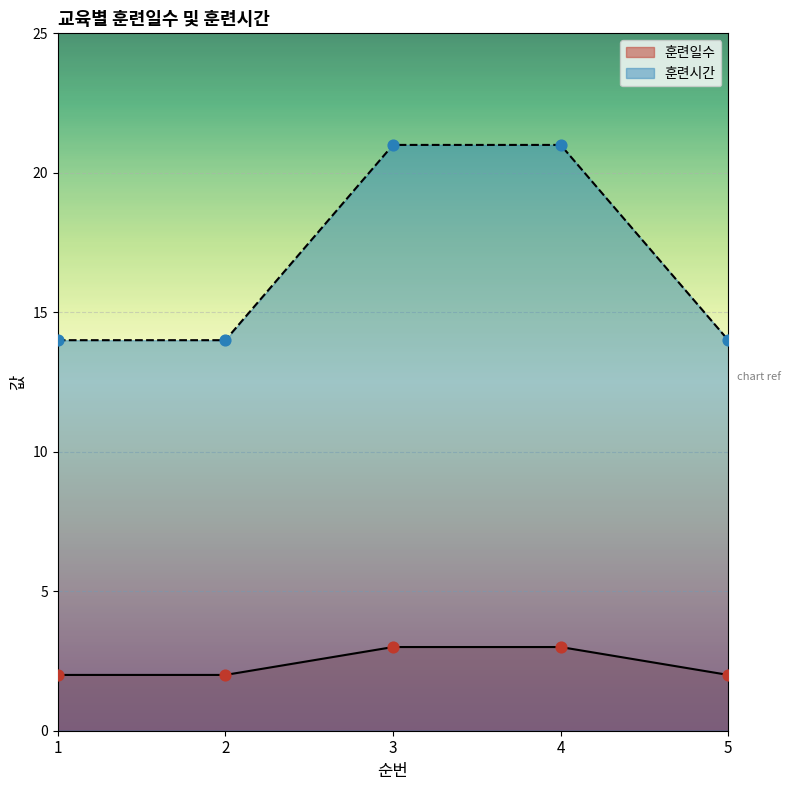

At how many categories does at least one series exceed 18?

2